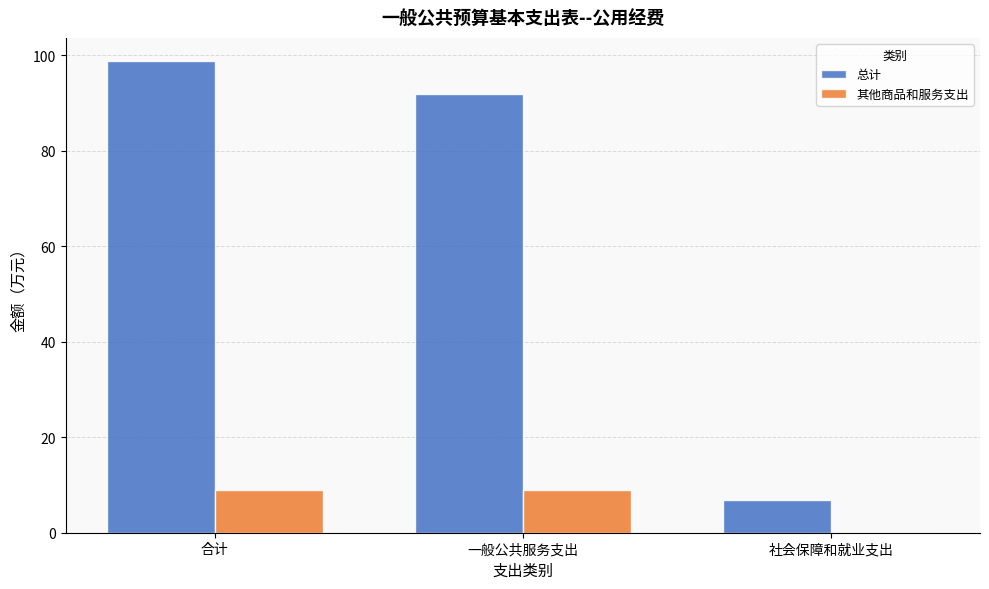

The 其他商品和服务支出 series shows 8.9 at 合计. True or false?

True